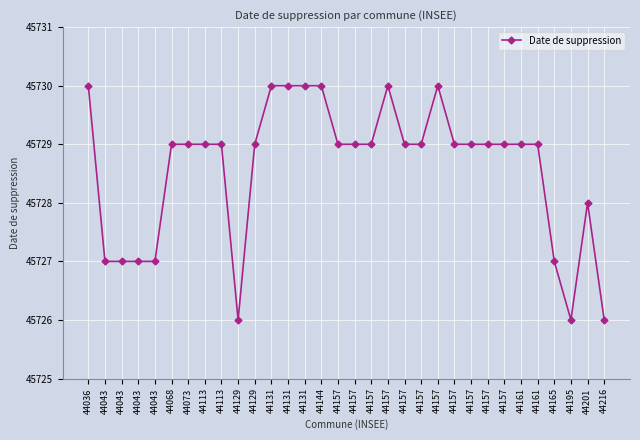

Where is the data nearest to the value 45728?

44201